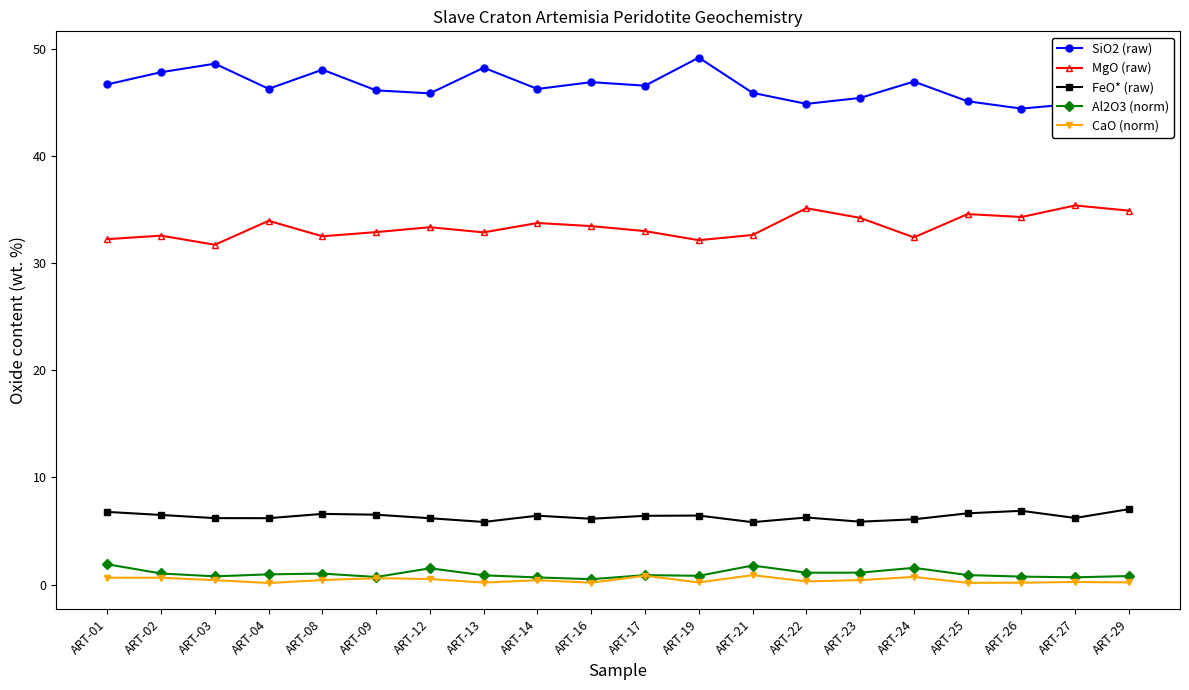

True or false: FeO* (raw) and SiO2 (raw) intersect in this chart.

False